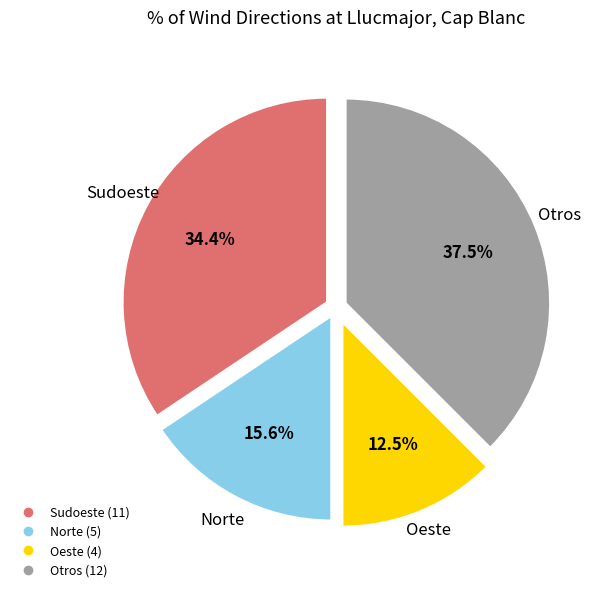

To the nearest percent, what is the difference between the largest and smallest slice percentages?

25%